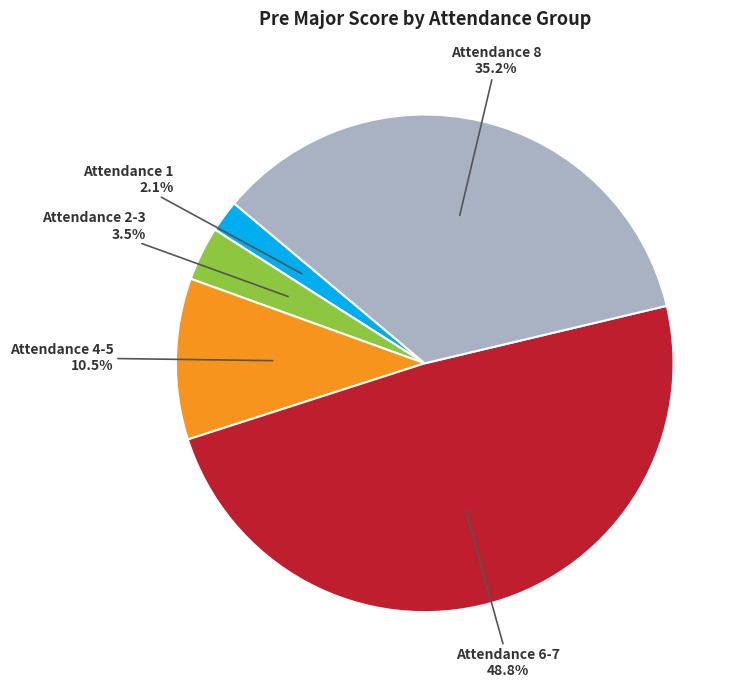

Does any single category account for the majority?

No